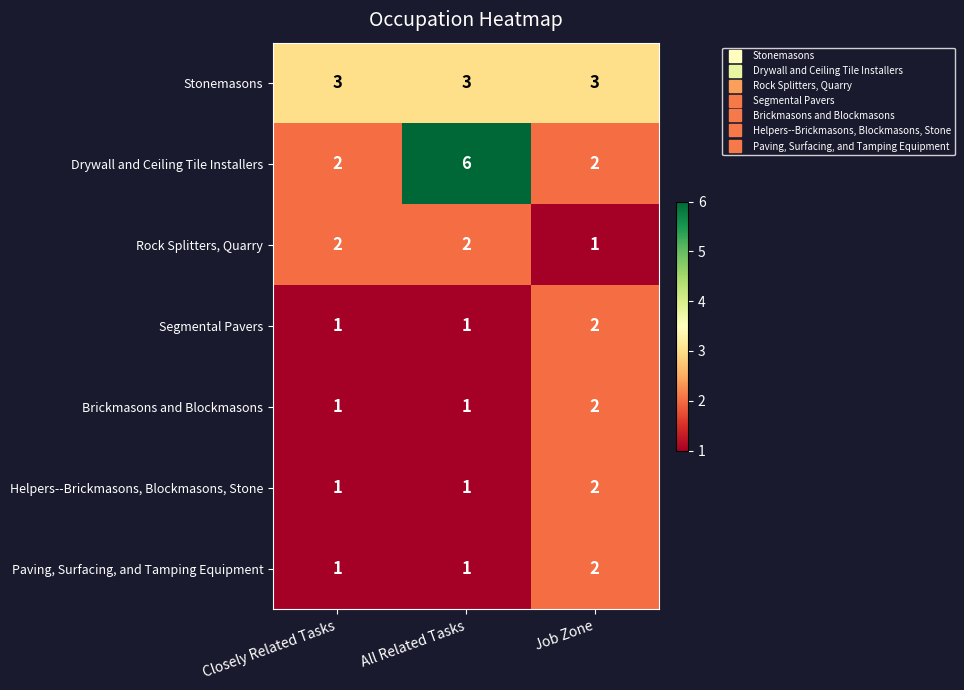

Which series has the widest spread of values?

Drywall and Ceiling Tile Installers